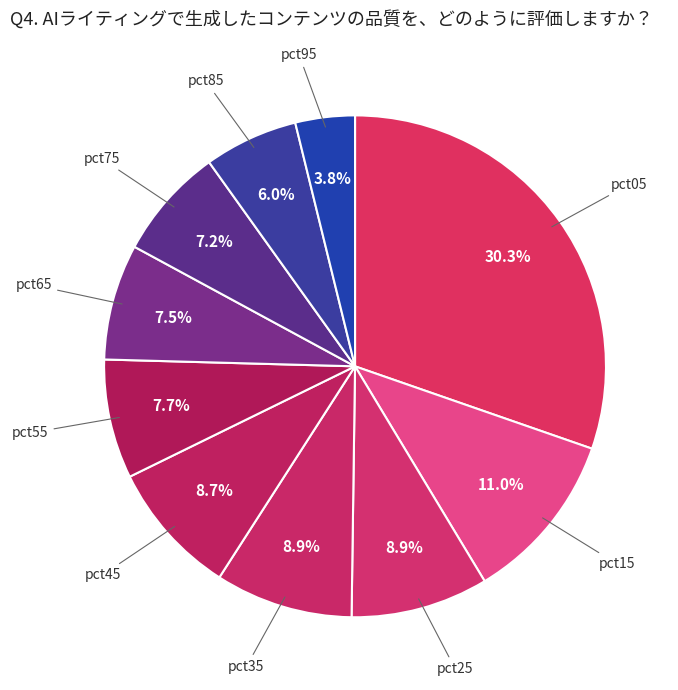

To the nearest percent, what percentage of the pie is pct85?

6%